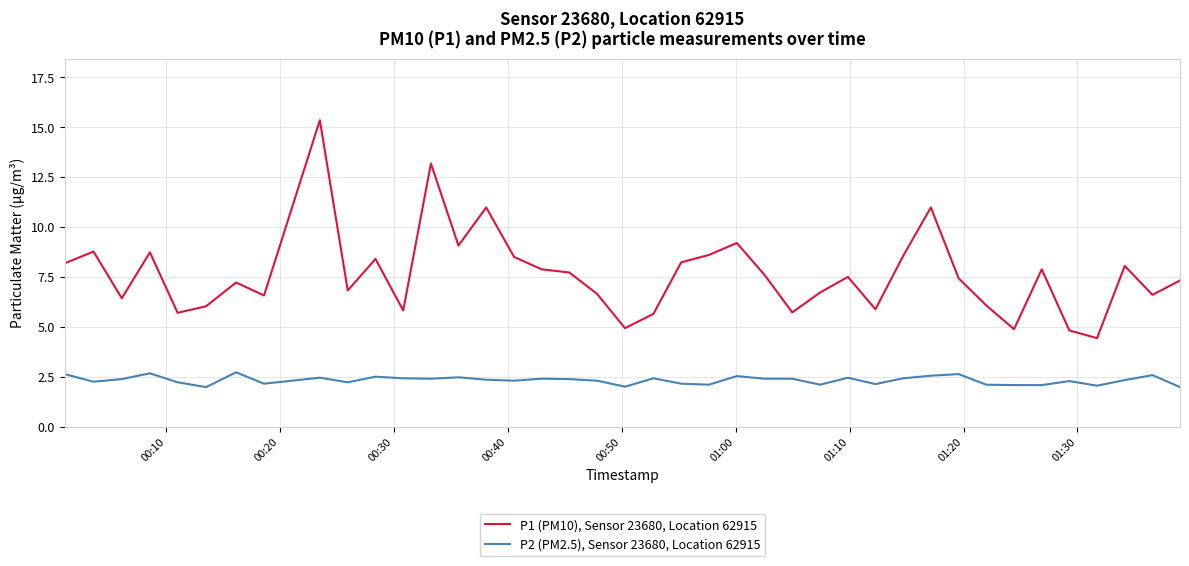

Which series has the widest spread of values?

P1 (PM10), Sensor 23680, Location 62915